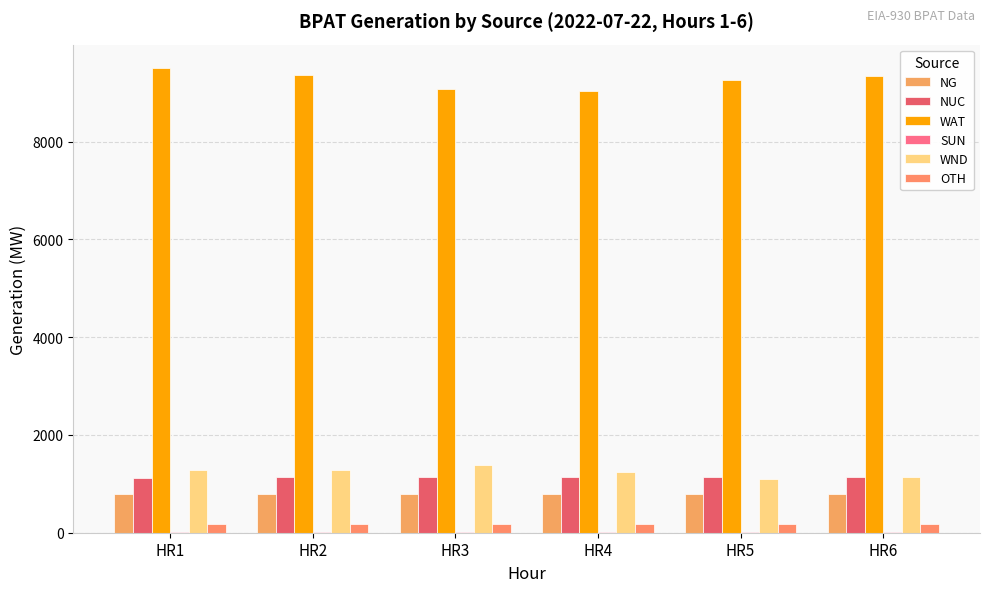

At how many categories does at least one series exceed 8098?

6